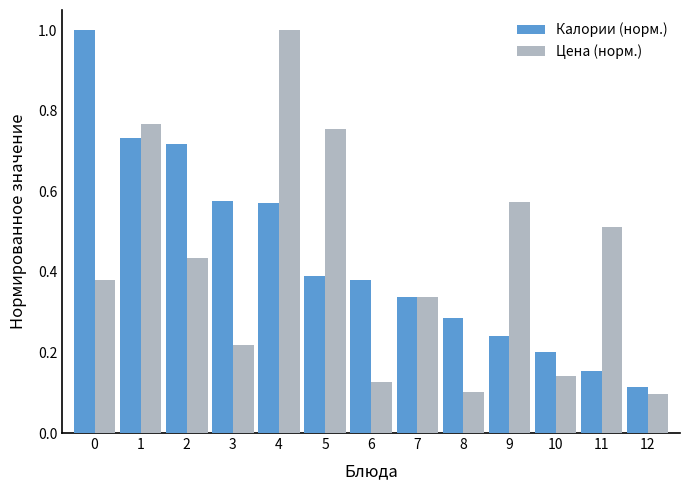

List the series in order of their overall mean, lowest first.

Цена (норм.), Калории (норм.)